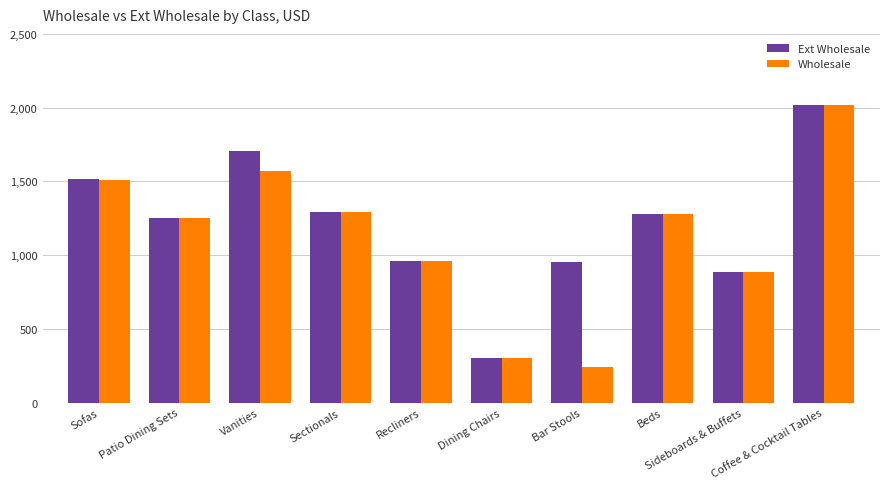

Is it true that Ext Wholesale equals 1519.0 at Sofas?

True